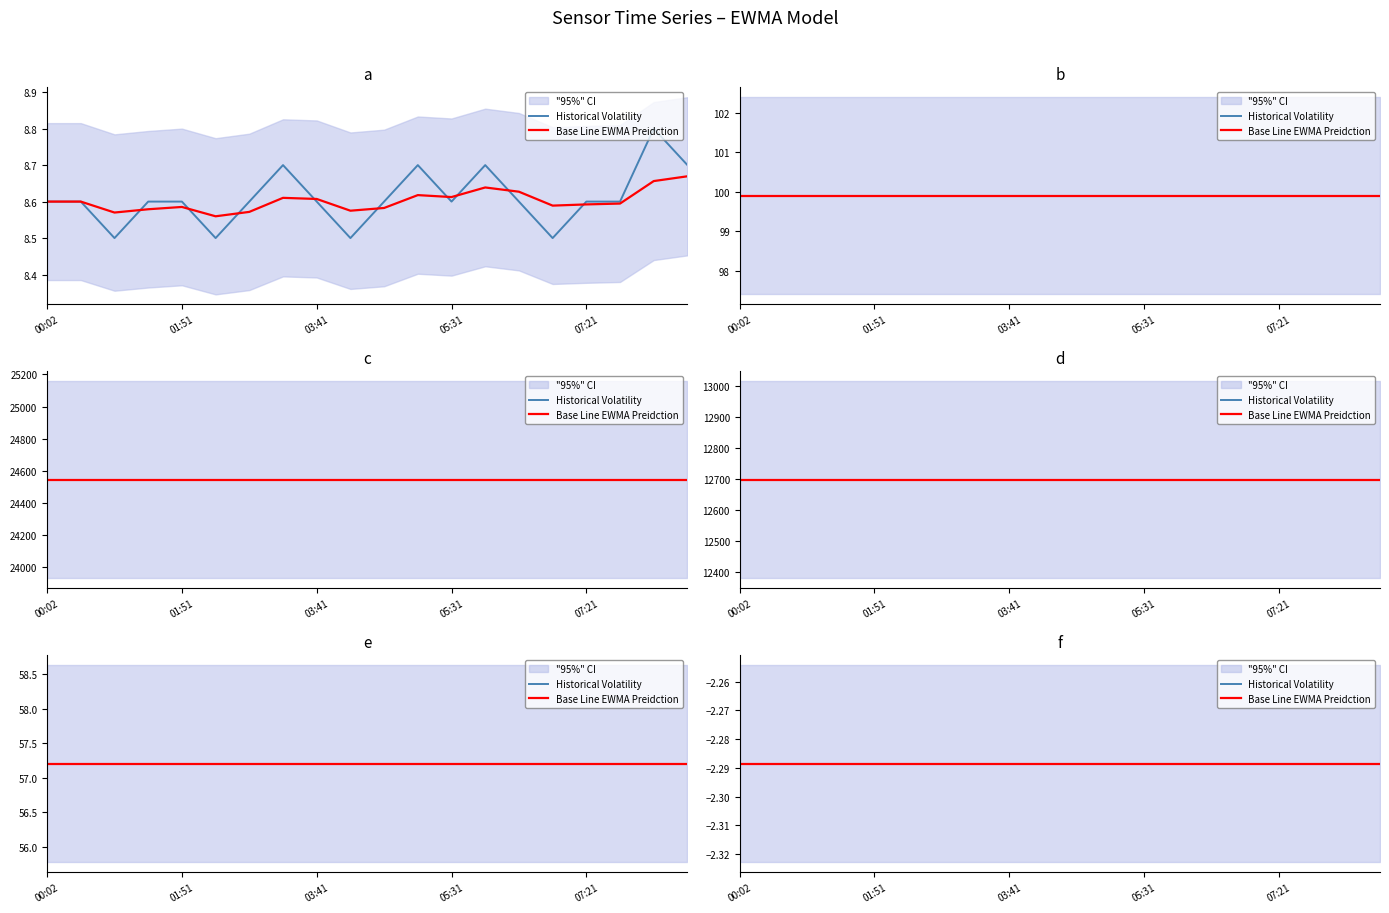

Reading left to right, list all the values displayed in this chart.

temperature: temperature=8.6	humidity=8.6	lat=8.5	lon=8.6	sensor_id=8.6	location=8.5	6=8.6	7=8.7	8=8.6	9=8.5	10=8.6	11=8.7	12=8.6	13=8.7	14=8.6	15=8.5	16=8.6	17=8.6	18=8.8	19=8.7
humidity: temperature=99.9	humidity=99.9	lat=99.9	lon=99.9	sensor_id=99.9	location=99.9	6=99.9	7=99.9	8=99.9	9=99.9	10=99.9	11=99.9	12=99.9	13=99.9	14=99.9	15=99.9	16=99.9	17=99.9	18=99.9	19=99.9
lat: temperature=57.2	humidity=57.2	lat=57.2	lon=57.2	sensor_id=57.2	location=57.2	6=57.2	7=57.2	8=57.2	9=57.2	10=57.2	11=57.2	12=57.2	13=57.2	14=57.2	15=57.2	16=57.2	17=57.2	18=57.2	19=57.2
lon: temperature=-2.3	humidity=-2.3	lat=-2.3	lon=-2.3	sensor_id=-2.3	location=-2.3	6=-2.3	7=-2.3	8=-2.3	9=-2.3	10=-2.3	11=-2.3	12=-2.3	13=-2.3	14=-2.3	15=-2.3	16=-2.3	17=-2.3	18=-2.3	19=-2.3
sensor_id: temperature=24544.0	humidity=24544.0	lat=24544.0	lon=24544.0	sensor_id=24544.0	location=24544.0	6=24544.0	7=24544.0	8=24544.0	9=24544.0	10=24544.0	11=24544.0	12=24544.0	13=24544.0	14=24544.0	15=24544.0	16=24544.0	17=24544.0	18=24544.0	19=24544.0
location: temperature=12697.0	humidity=12697.0	lat=12697.0	lon=12697.0	sensor_id=12697.0	location=12697.0	6=12697.0	7=12697.0	8=12697.0	9=12697.0	10=12697.0	11=12697.0	12=12697.0	13=12697.0	14=12697.0	15=12697.0	16=12697.0	17=12697.0	18=12697.0	19=12697.0